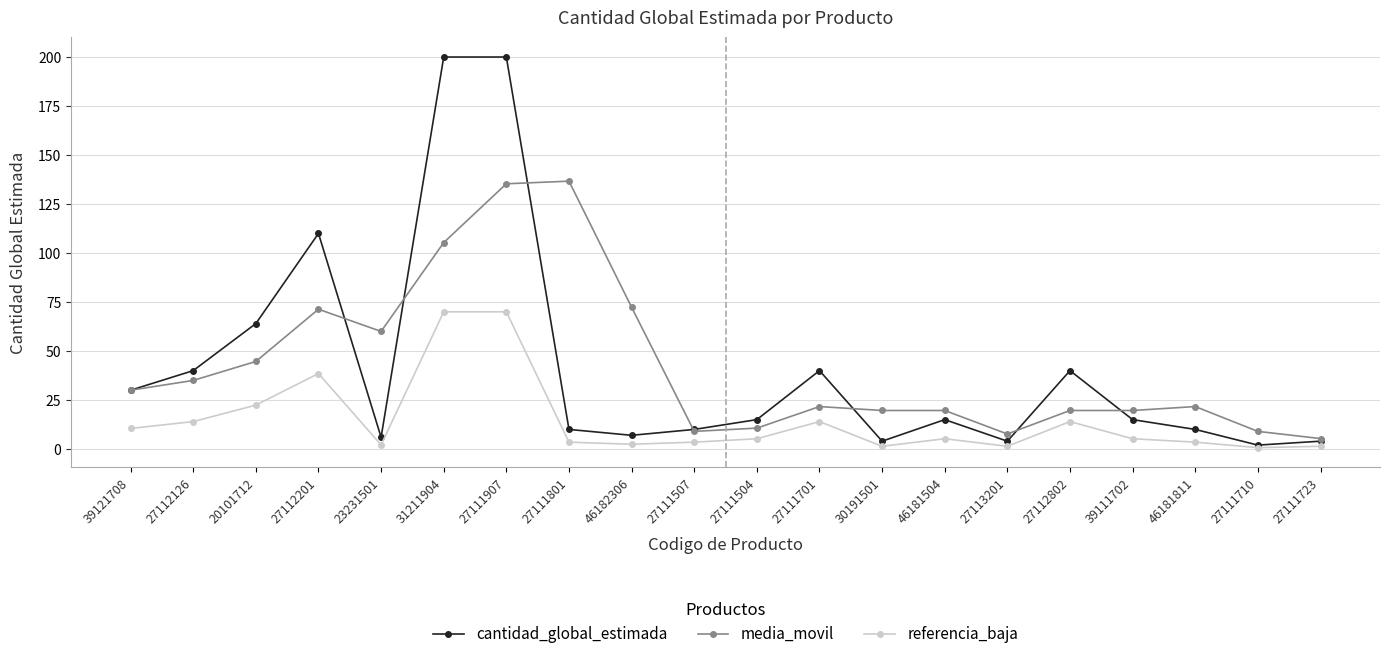

What is the value of the cantidad_global_estimada point at the 2nd from the left?

40.0